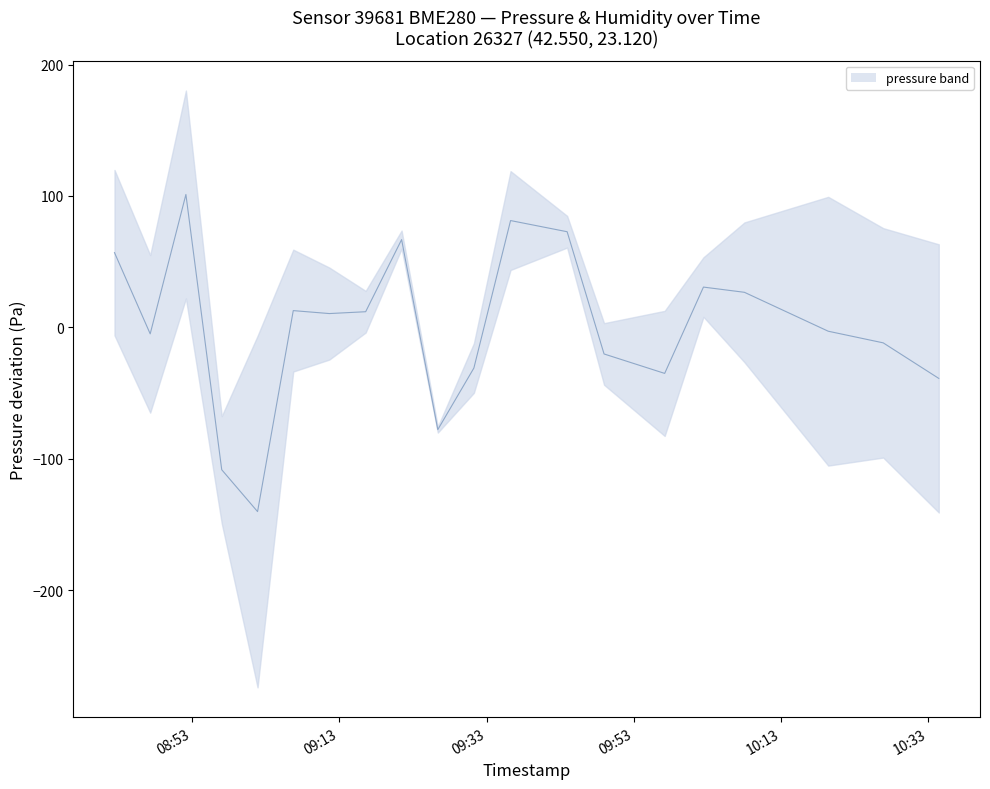

List the labels in order of value, largest first.

2023-02-11T08:52:10, 2023-02-11T09:36:16, 2023-02-11T09:43:57, 2023-02-11T09:21:28, 2023-02-11T08:42:28, 2023-02-11T10:02:28, 2023-02-11T10:08:02, 2023-02-11T09:06:45, 2023-02-11T09:16:35, 2023-02-11T09:11:39, 2023-02-11T10:19:25, 2023-02-11T08:47:19, 2023-02-11T10:26:53, 2023-02-11T09:48:58, 2023-02-11T09:31:17, 2023-02-11T09:57:12, 2023-02-11T10:34:26, 2023-02-11T09:26:23, 2023-02-11T08:57:02, 2023-02-11T09:01:54